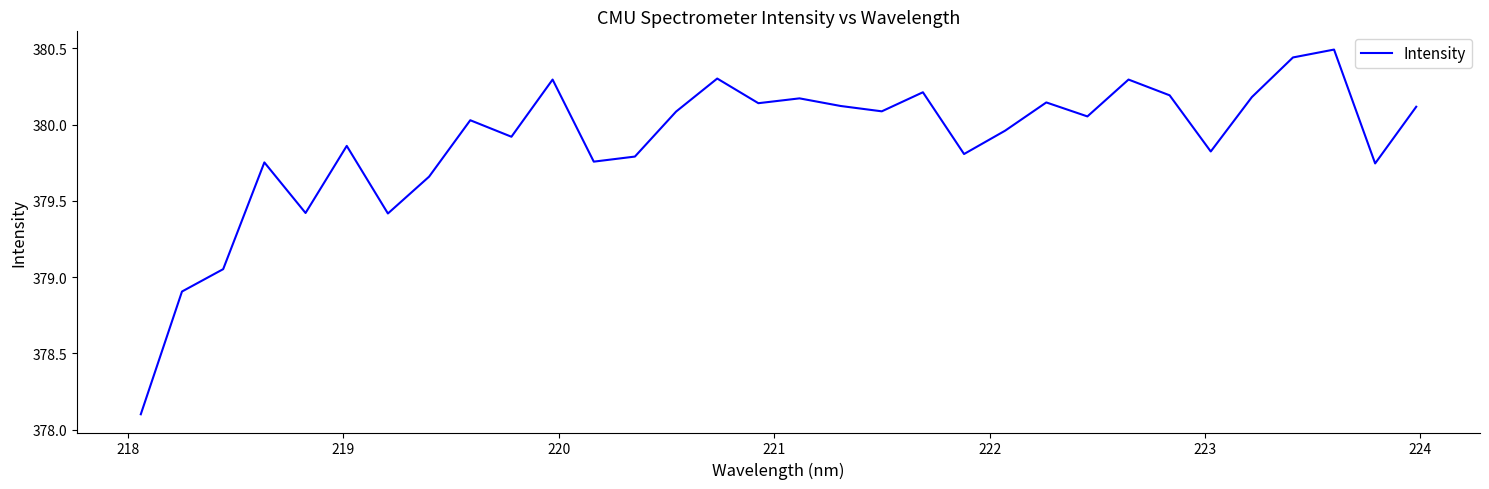

What is the smallest value displayed?

378.1